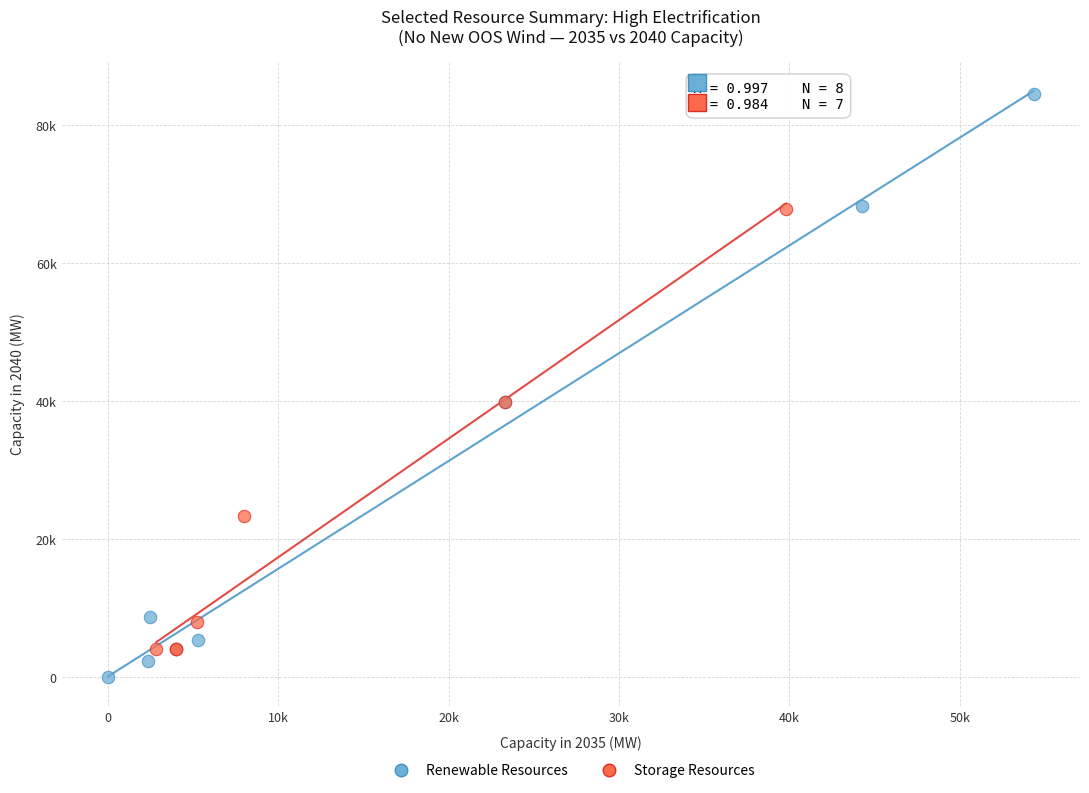

What are all the series names shown in the legend?

Renewable Resources, Storage Resources